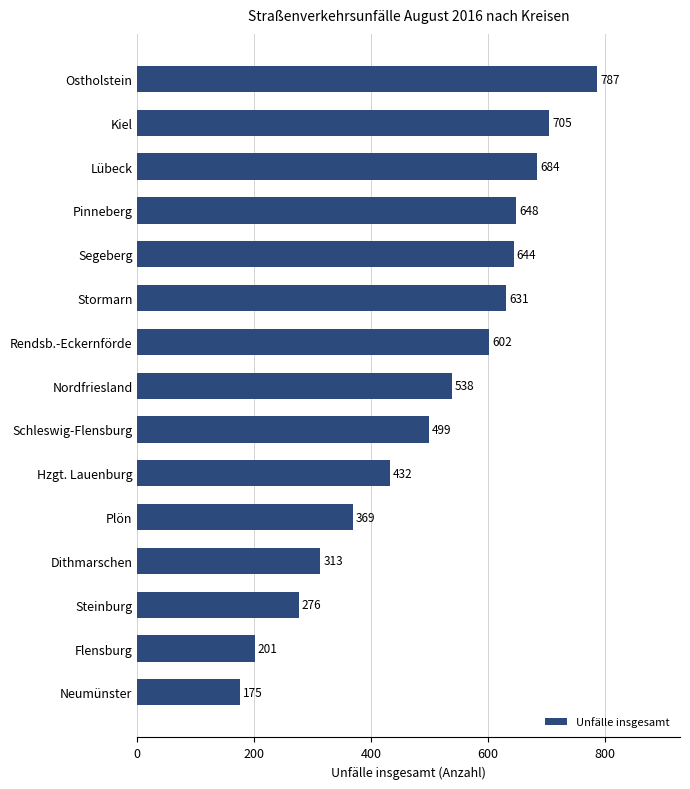

Are the bars horizontal?

Yes